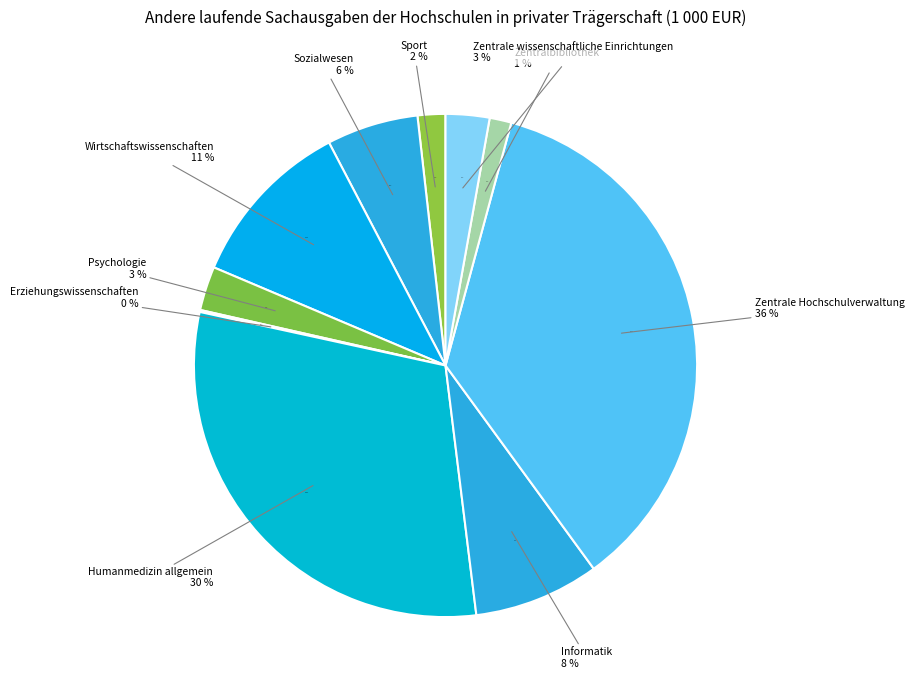

Rank the categories by value from lowest to highest.

Erziehungswissenschaften, Zentralbibliothek, Sport, Zentrale wissenschaftliche Einrichtungen, Psychologie, Sozialwesen, Informatik, Wirtschaftswissenschaften, Humanmedizin allgemein, Zentrale Hochschulverwaltung